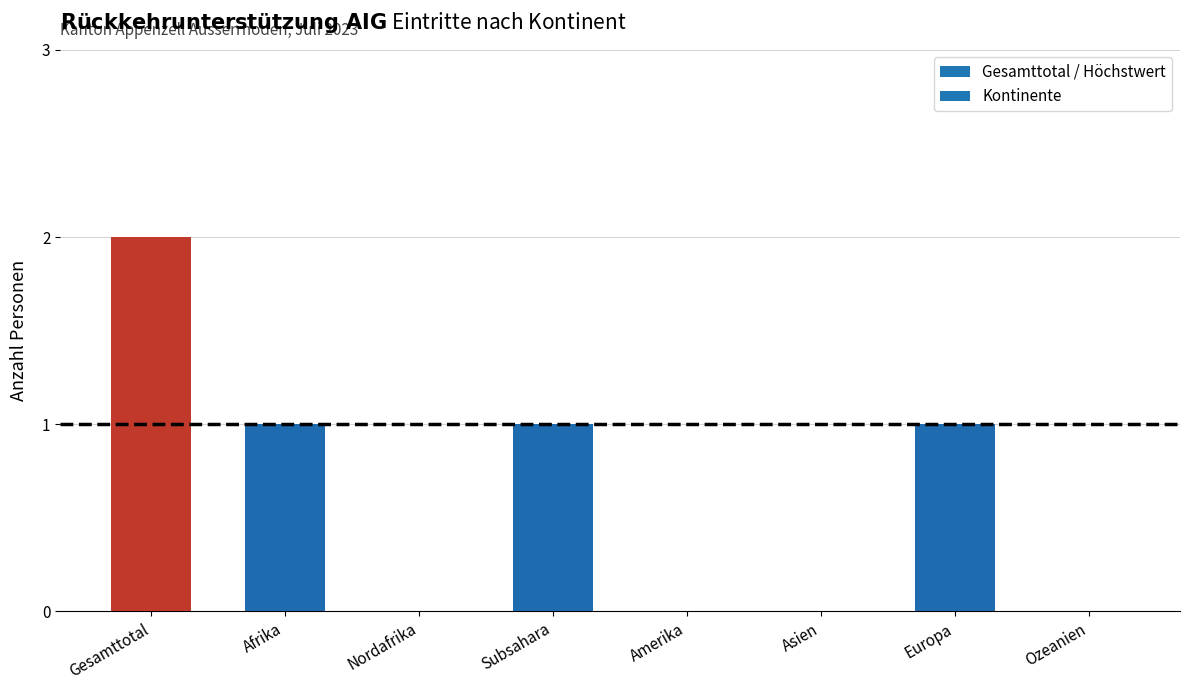

Reading left to right, extract all data points from this chart.

Gesamttotal=2	Afrika=1	Nordafrika=0	Subsahara=1	Amerika=0	Asien=0	Europa=1	Ozeanien=0